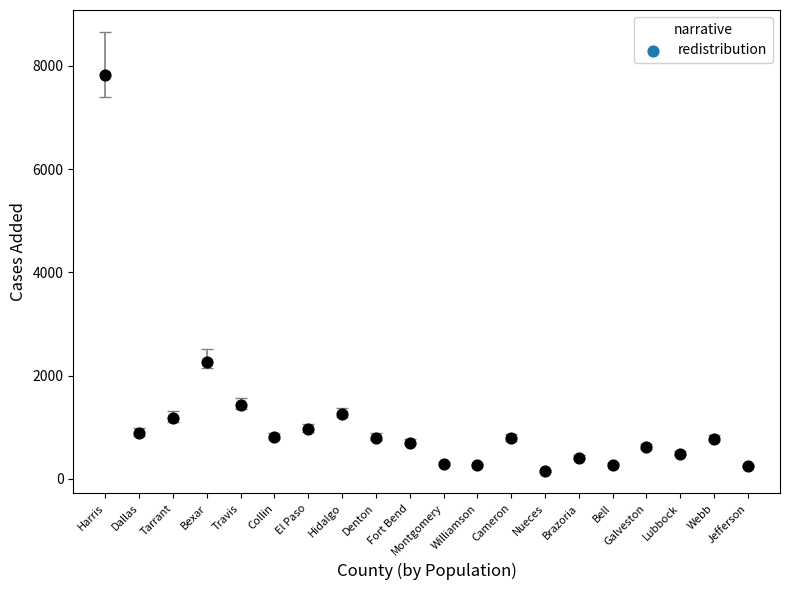

What is the range of Y values (max minus min)?

7666